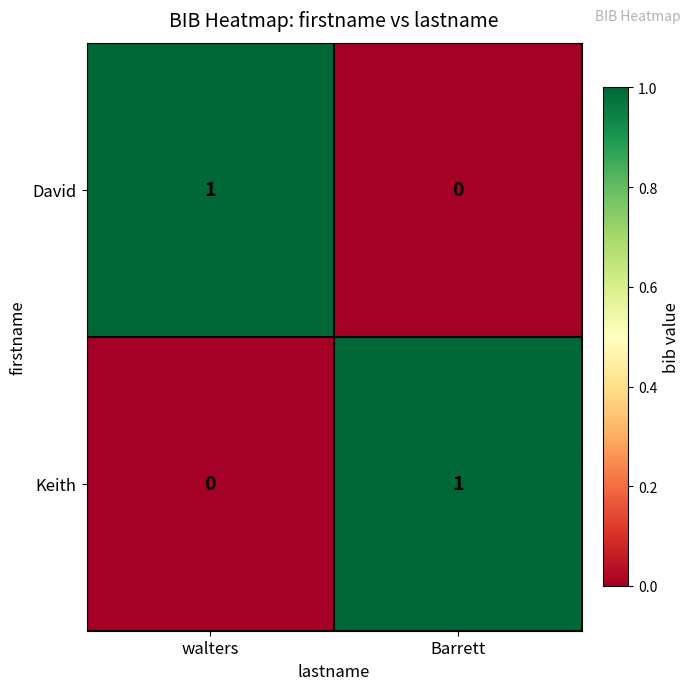

Where is Keith nearest to the value 0?

walters